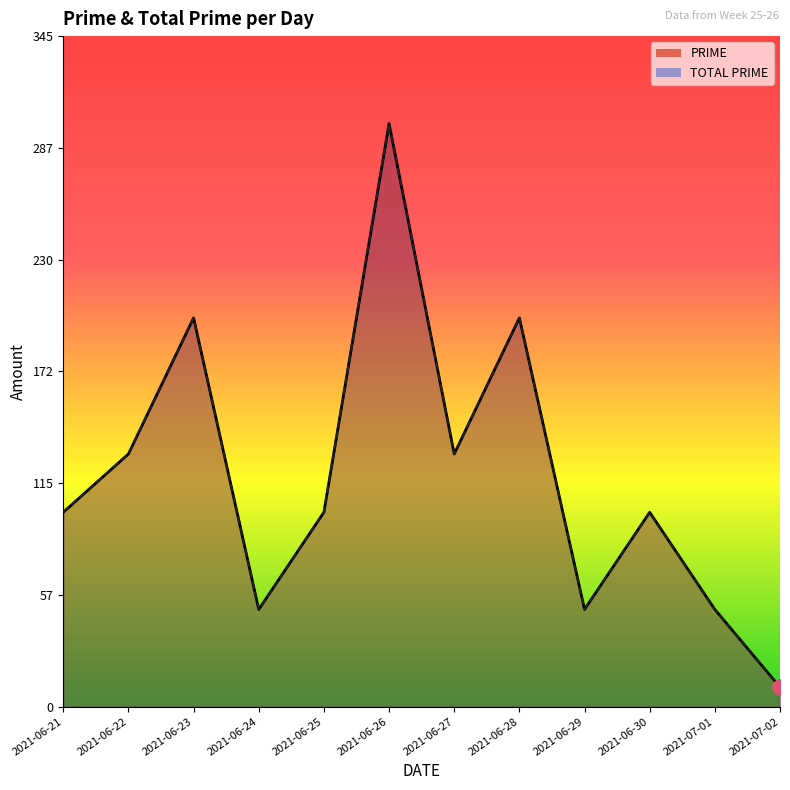

Which series reaches the maximum Y coordinate?

PRIME